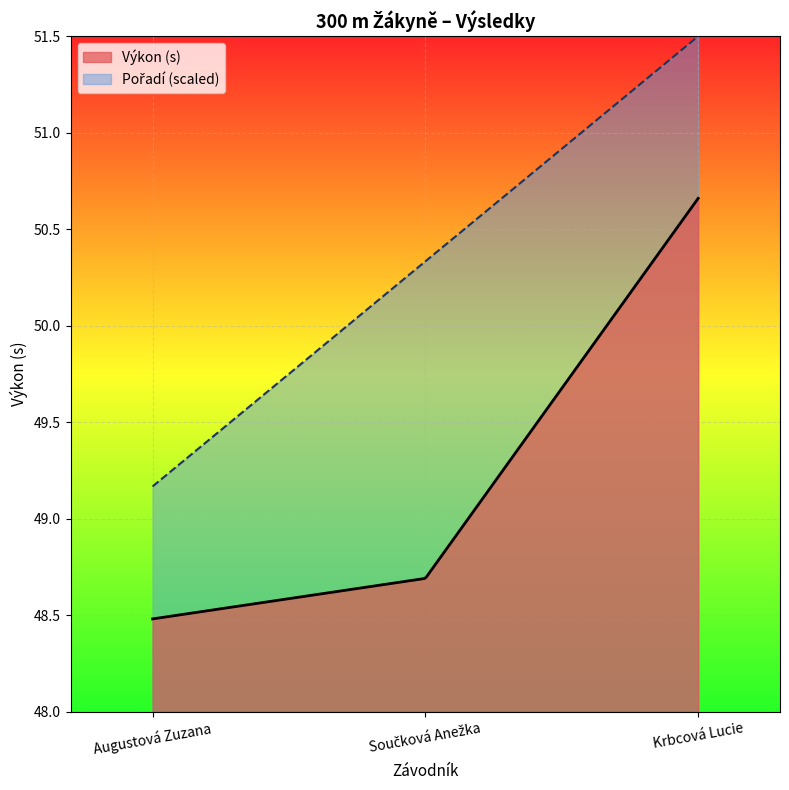

What is the difference between the maximum and minimum values in the Výkon (s) series?

2.2